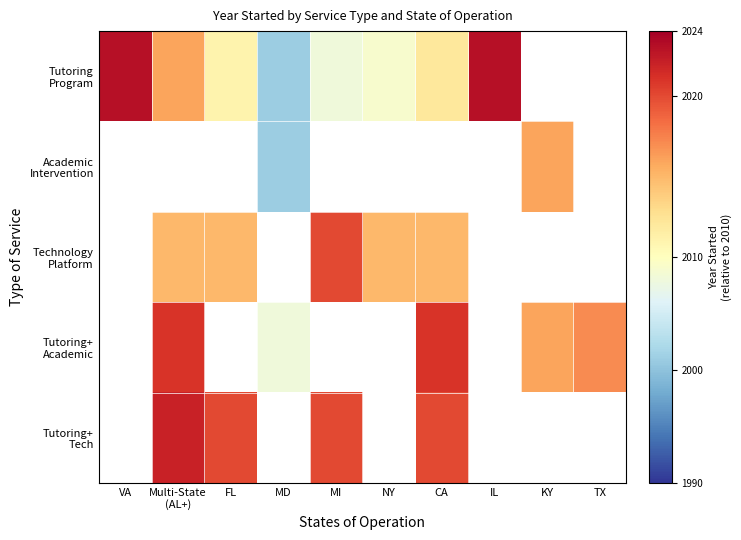

Which series has the largest range (max minus min)?

Tutoring Program